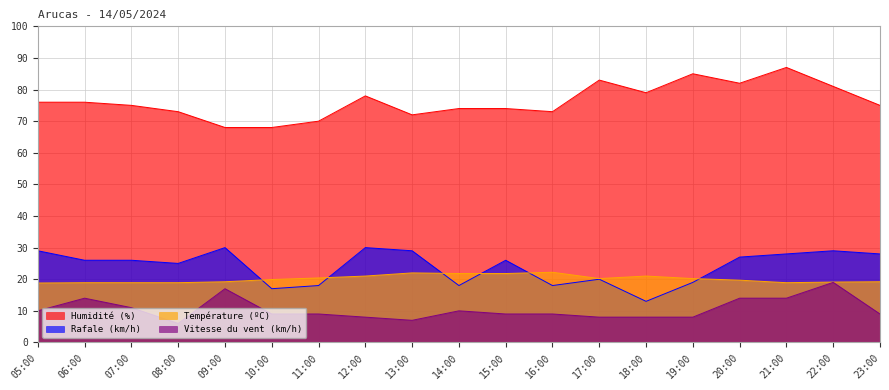

True or false: Rafale (km/h) and Vitesse du vent (km/h) cross at least once.

False